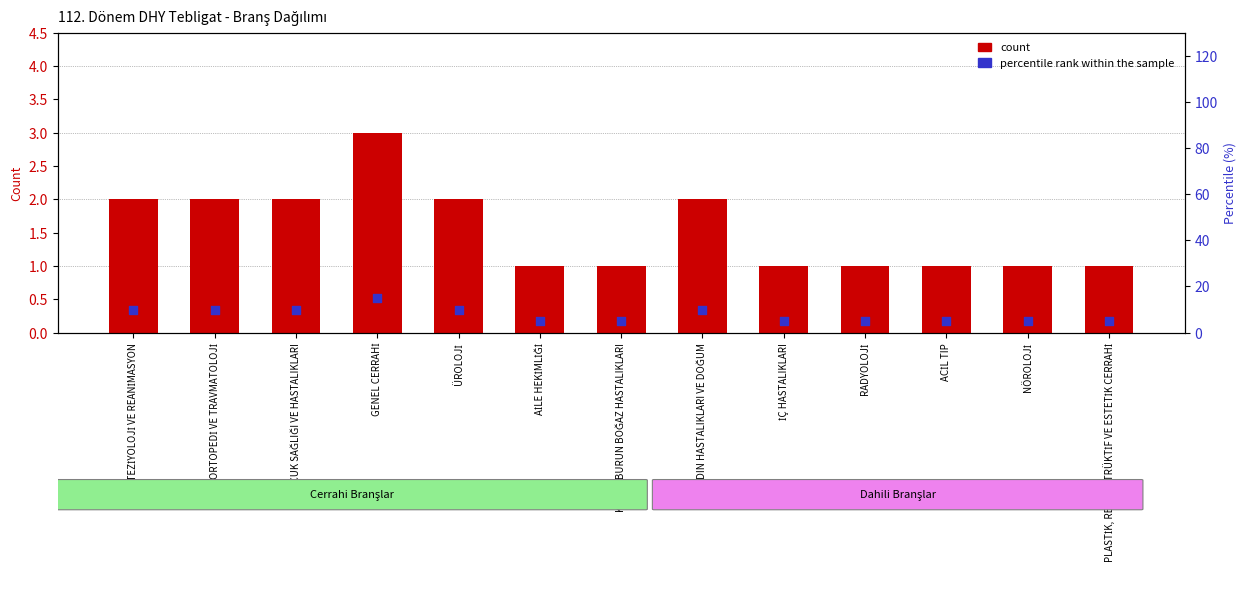

At how many categories does at least one series exceed 7?

6